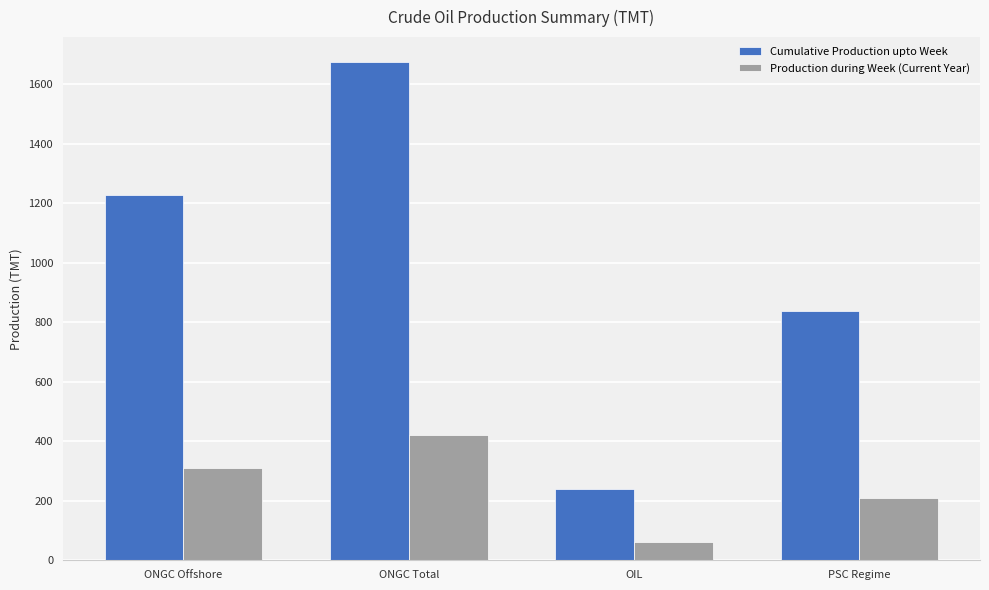

How many groups of bars are there?

4